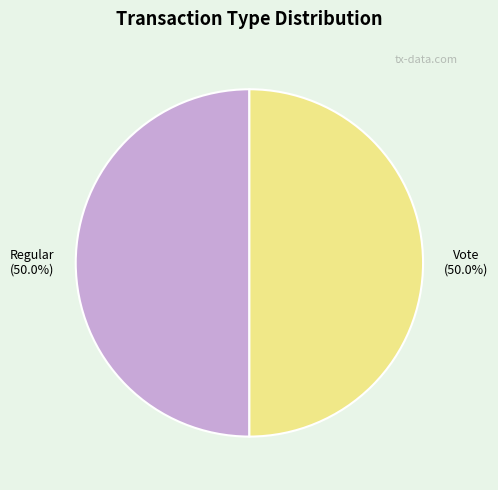

Approximately how many times larger is the value at Regular compared to Vote?

1.0